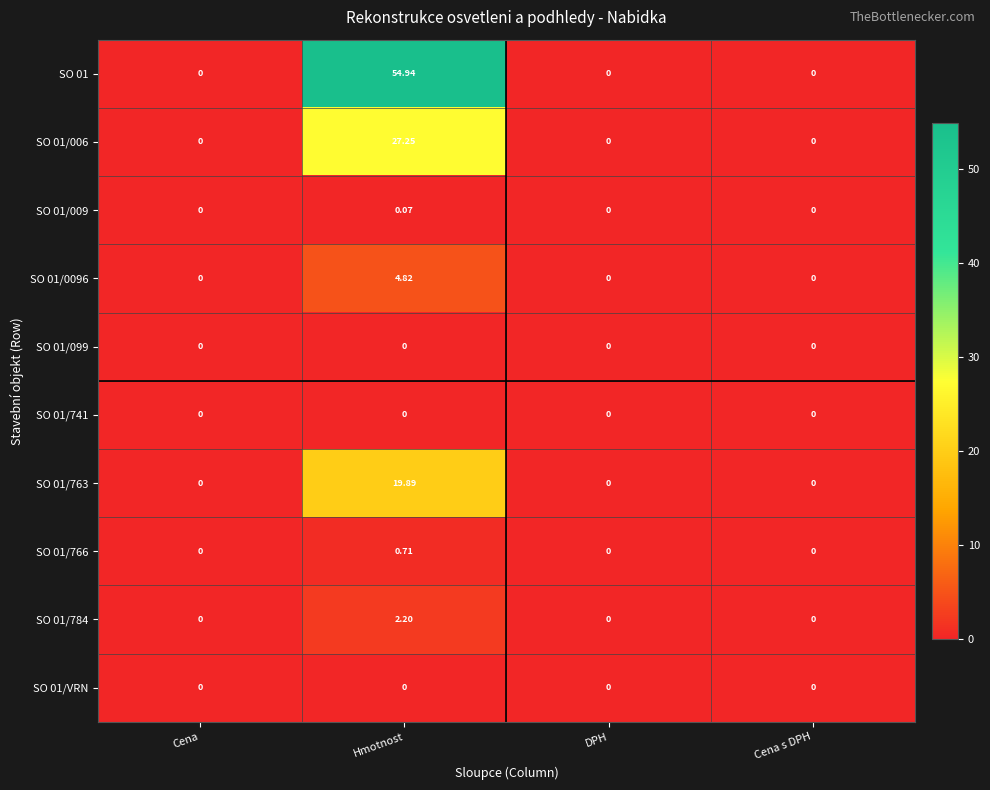

Which category has the highest value in the SO 01/784 series?

Hmotnost